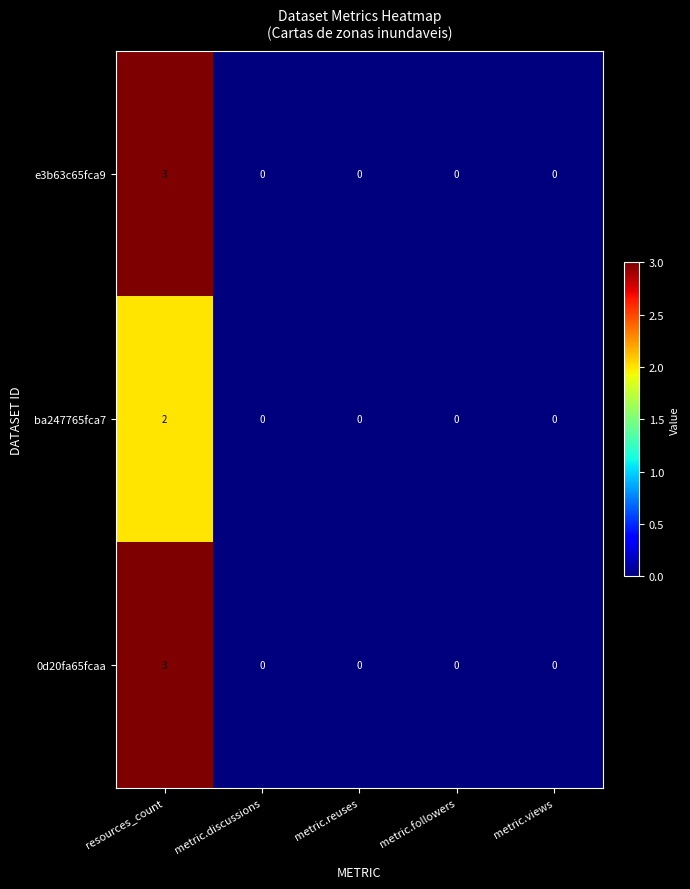

How many categories are shown in the chart?

5